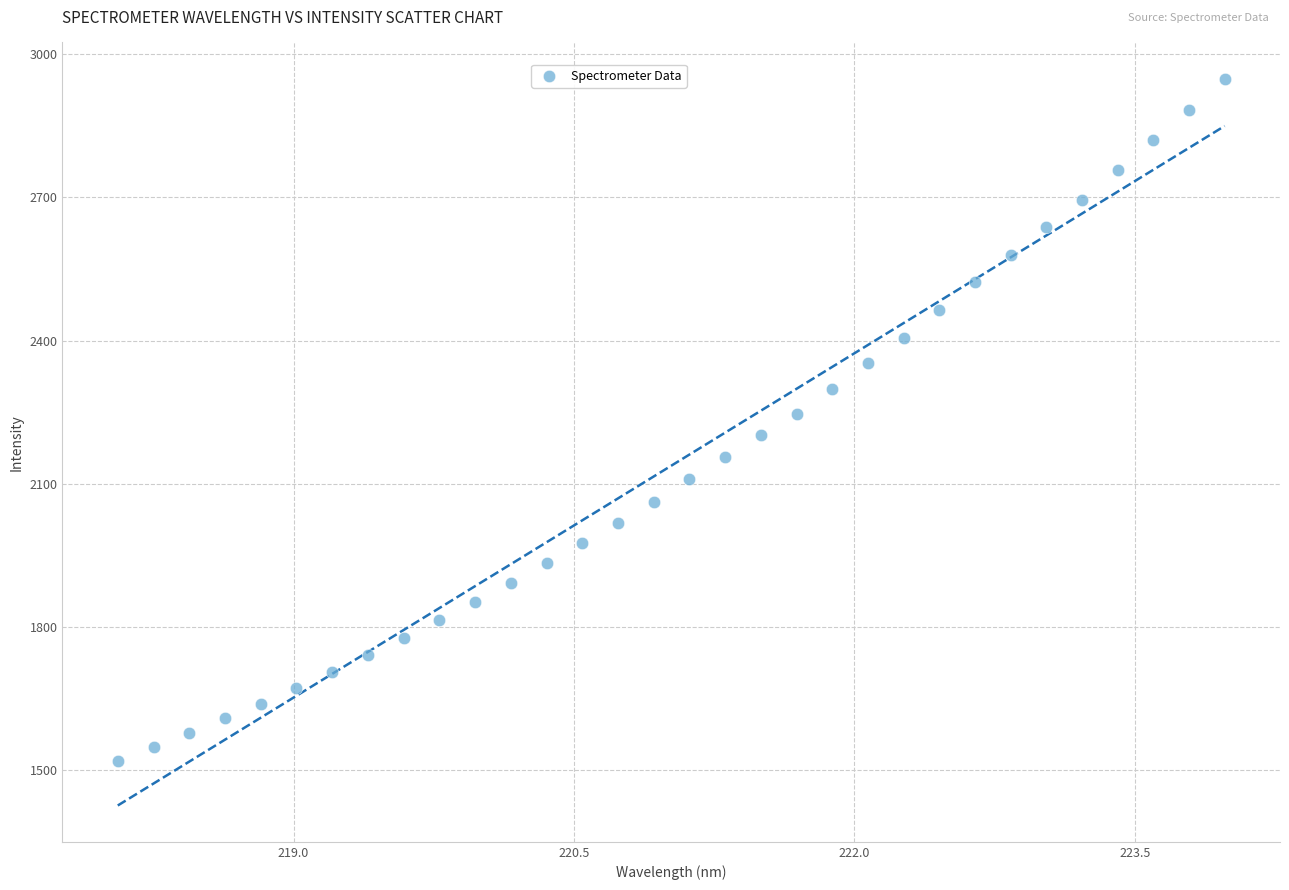

What is the range of X values (max minus min)?

5.9